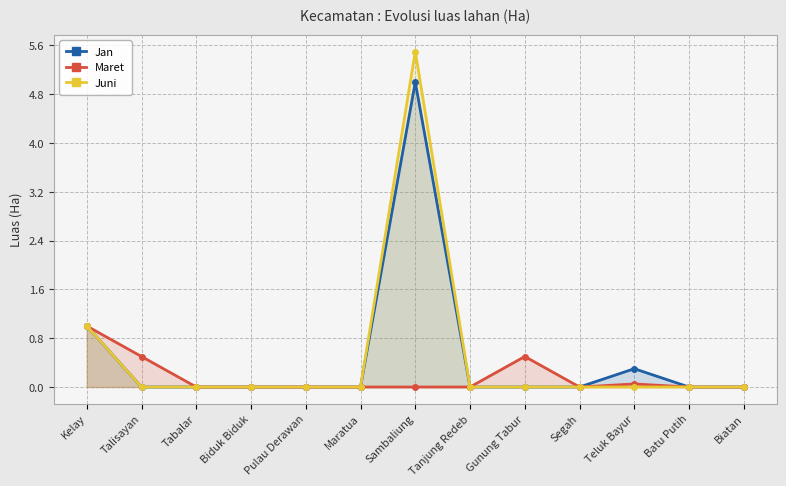

What is the average value of the Jan series?

0.5